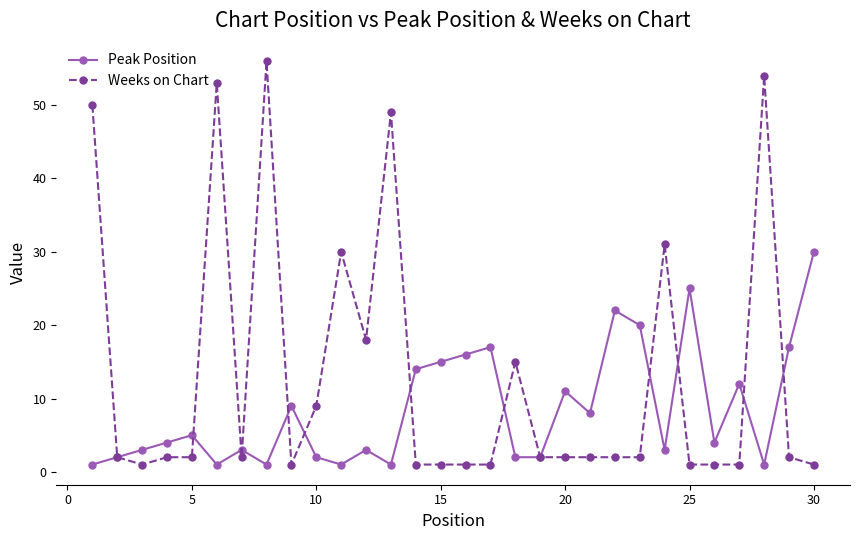

What is the greatest value displayed?

56